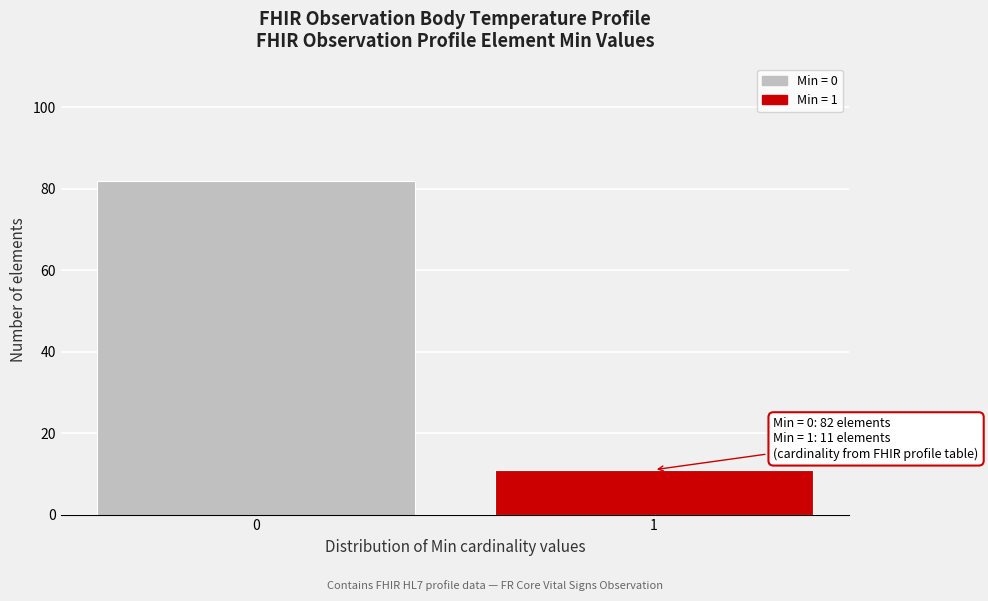

Reading left to right, what are all the values shown in this chart?

82	11